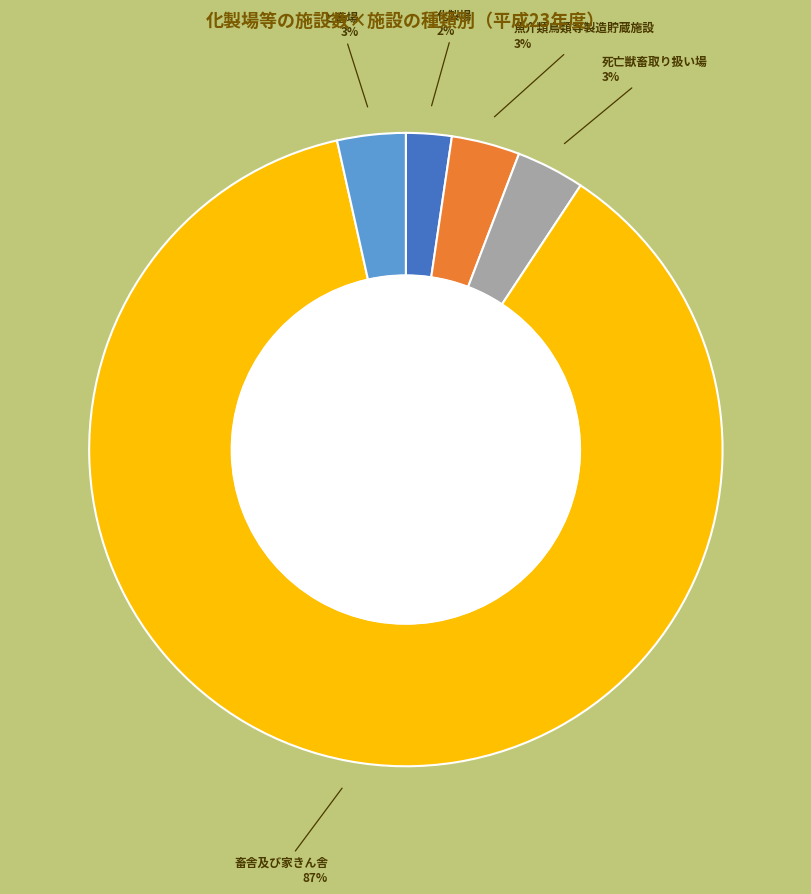

Combined, do 死亡獣畜取り扱い場 and 魚介類鳥類等製造貯蔵施設 account for over 50%?

No